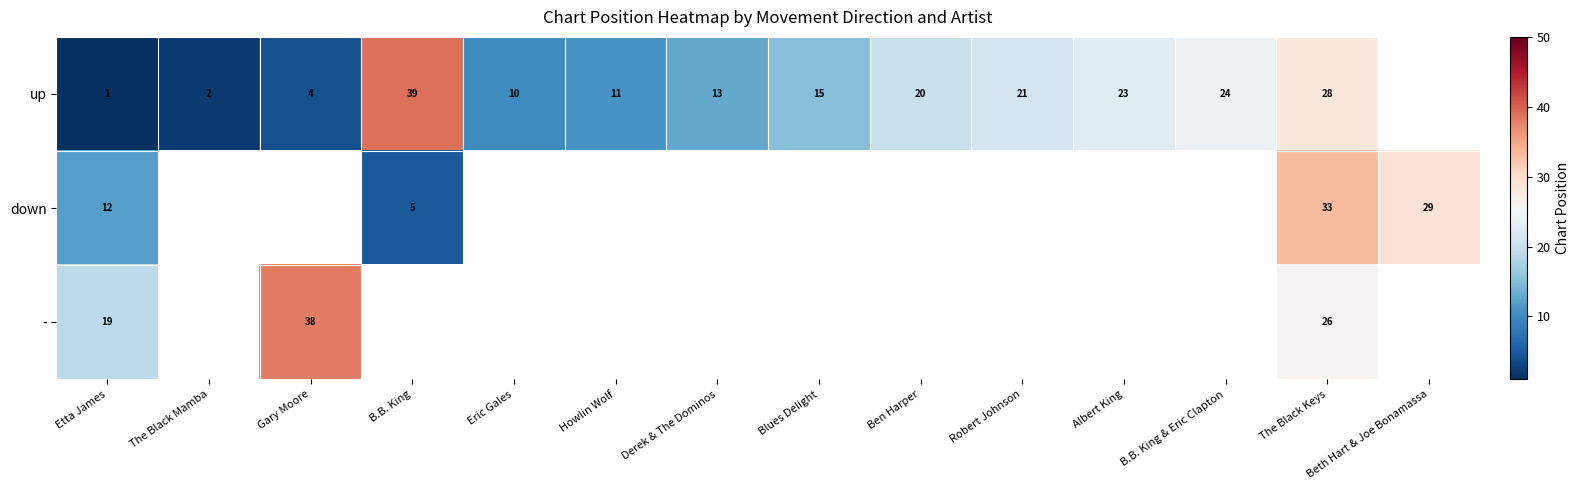

Between Howlin Wolf and The Black Keys, which series saw the biggest shift?

up